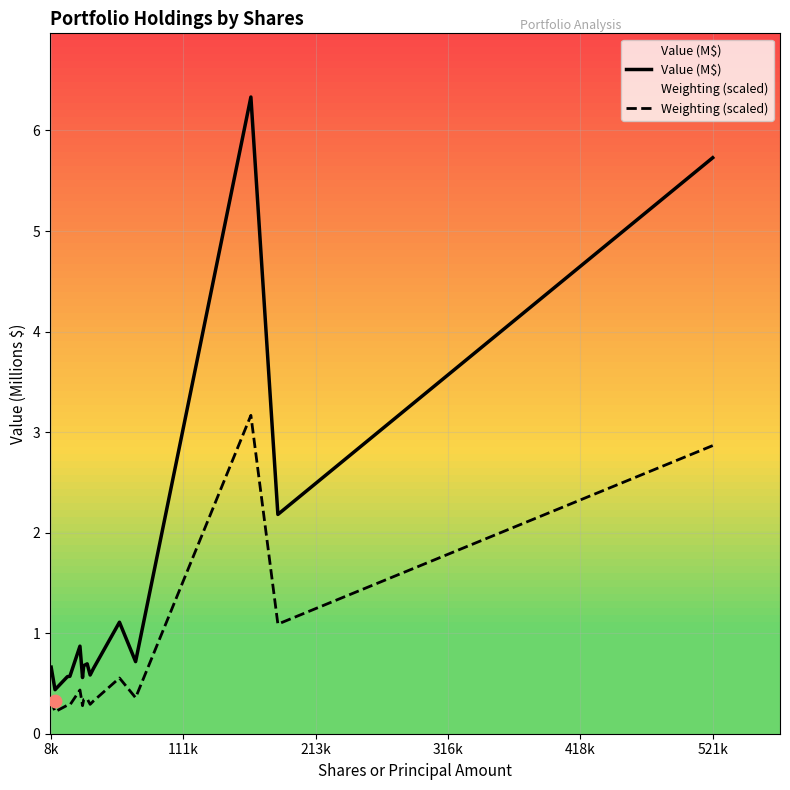

Which series has the largest total across all categories?

Value (M$)